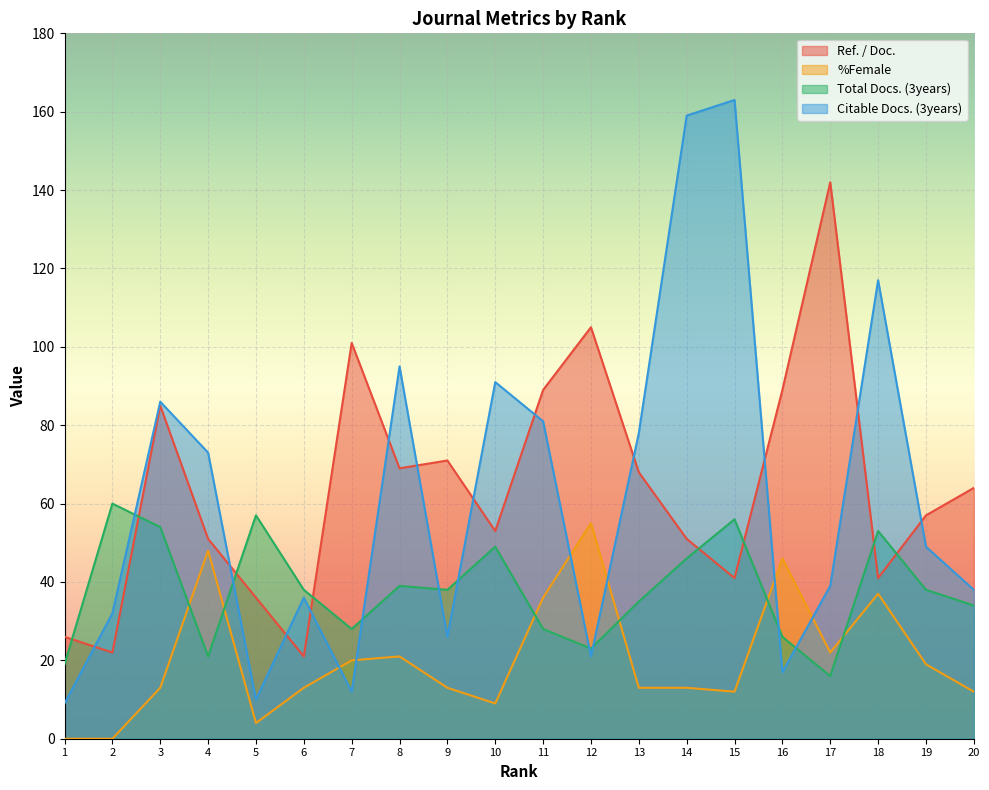

In Citable Docs. (3years), how many points are higher than both neighbors (excluding endpoints)?

6